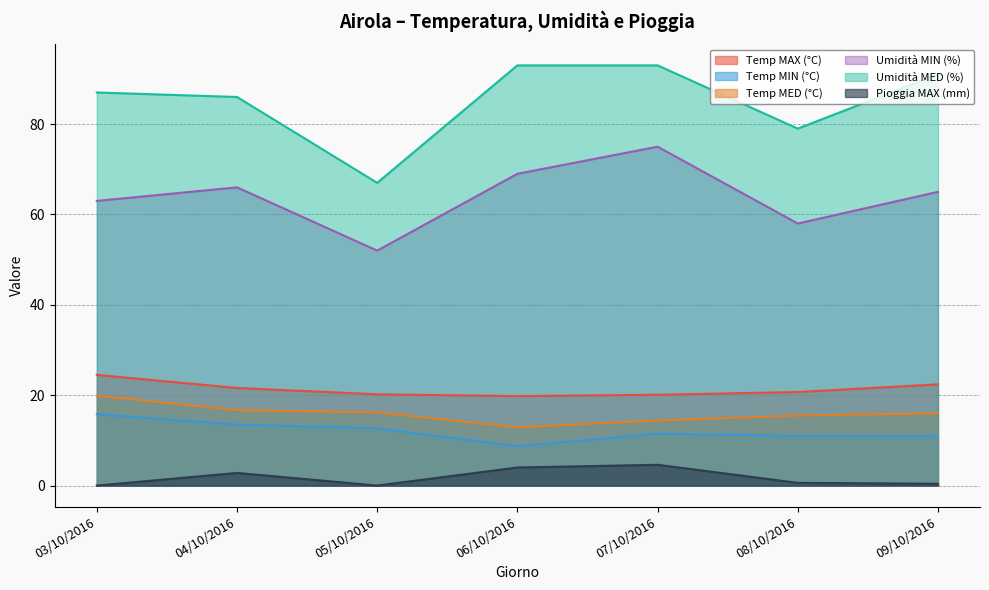

What is the highest value of the Umidità MED (%) series?

93.0